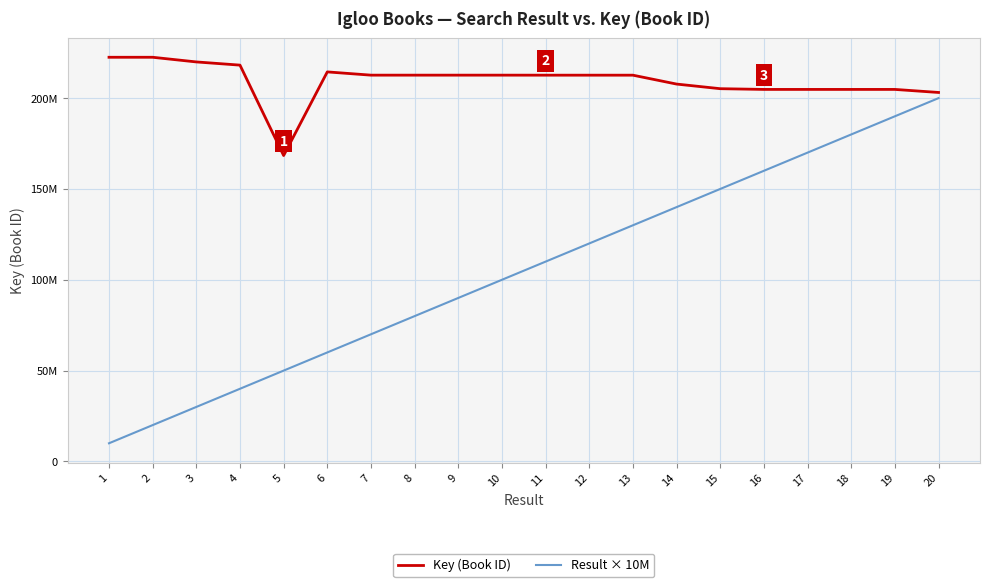

True or false: Result × 10M has a value of 60000000 at 6.

True